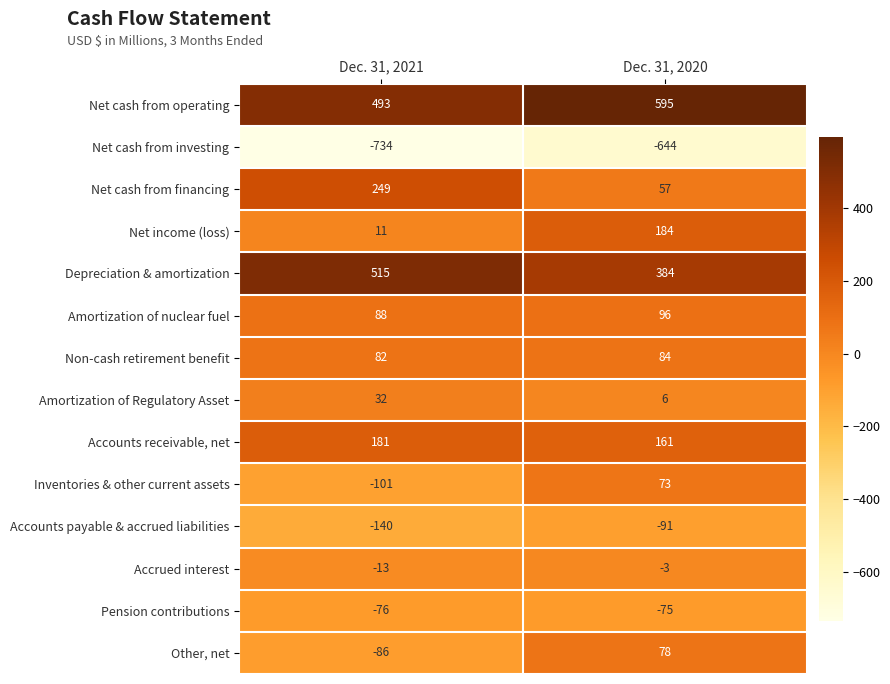

What is the average value of the Net cash from investing series?

-689